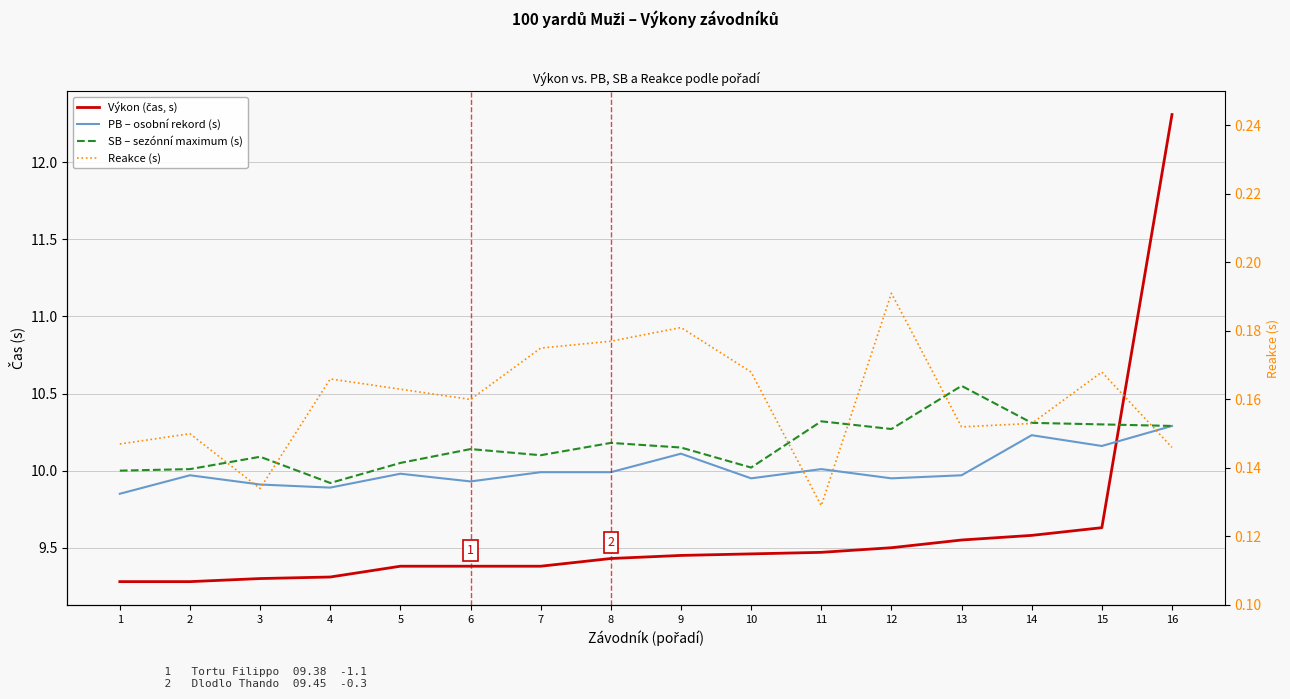

What is the value of the Reakce (s) point at the 7th from the left?

0.2